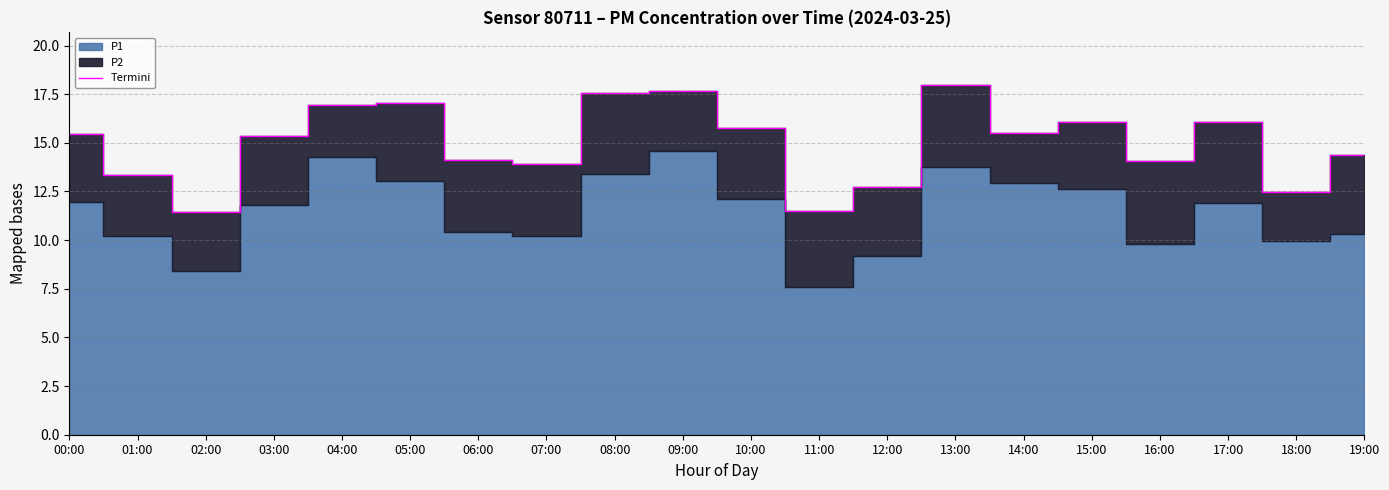

Where does the data first go above 15?

00:00